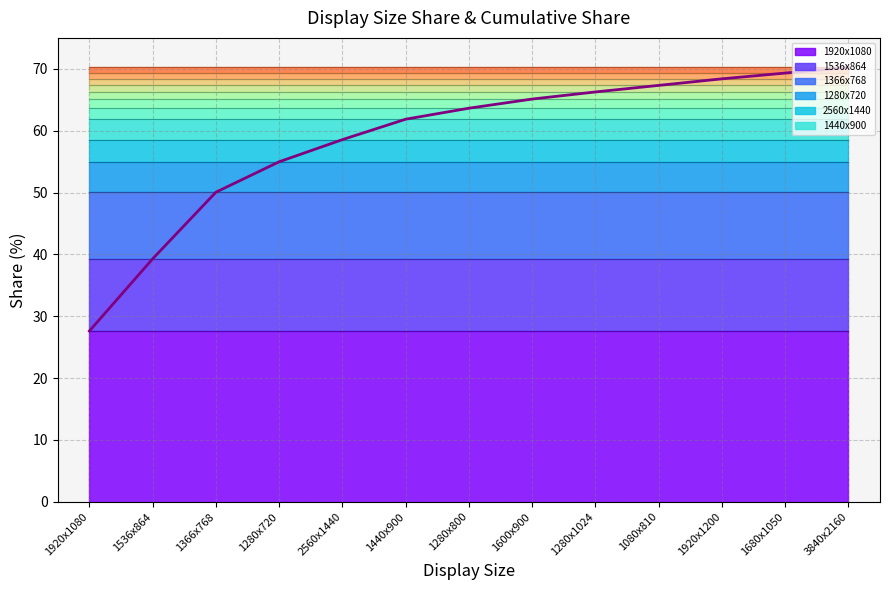

Where does the data first go above 63?

1280x800